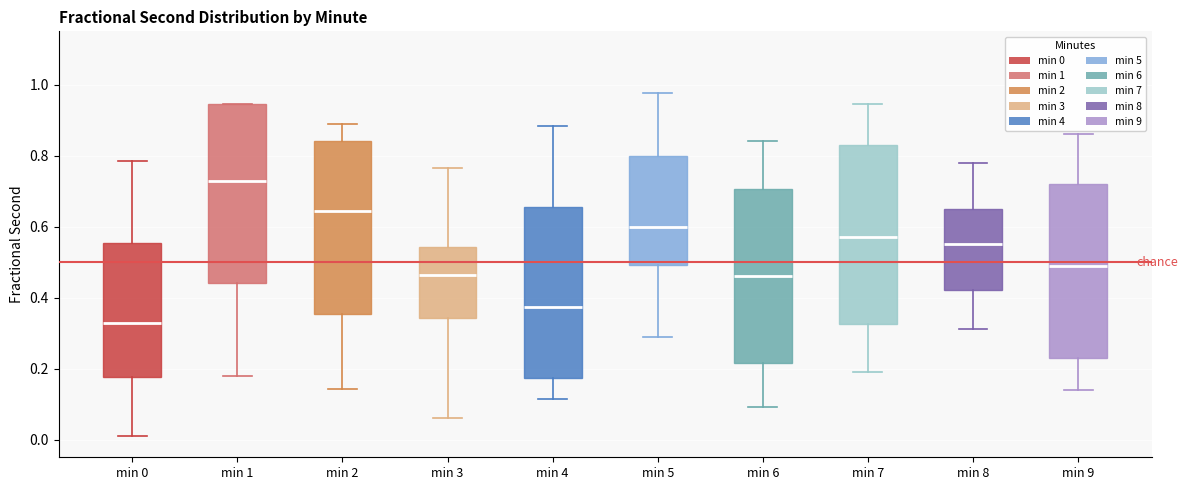

Reading left to right, transcribe this box plot: for each box, give where its median line is, the range the box spans, and where its two whiskers end, as read against the y-axis. The values are not printed on the chart, so give them approximately, as read against the axis.

min 0: median 0.32, box 0.18 to 0.56, whiskers 0.02 to 0.78
min 1: median 0.72, box 0.44 to 0.94, whiskers 0.18 to 0.94
min 2: median 0.64, box 0.36 to 0.84, whiskers 0.14 to 0.88
min 3: median 0.46, box 0.34 to 0.54, whiskers 0.06 to 0.76
min 4: median 0.38, box 0.18 to 0.66, whiskers 0.12 to 0.88
min 5: median 0.60, box 0.50 to 0.80, whiskers 0.28 to 0.98
min 6: median 0.46, box 0.22 to 0.70, whiskers 0.10 to 0.84
min 7: median 0.58, box 0.32 to 0.82, whiskers 0.20 to 0.94
min 8: median 0.56, box 0.42 to 0.66, whiskers 0.32 to 0.78
min 9: median 0.50, box 0.24 to 0.72, whiskers 0.14 to 0.86